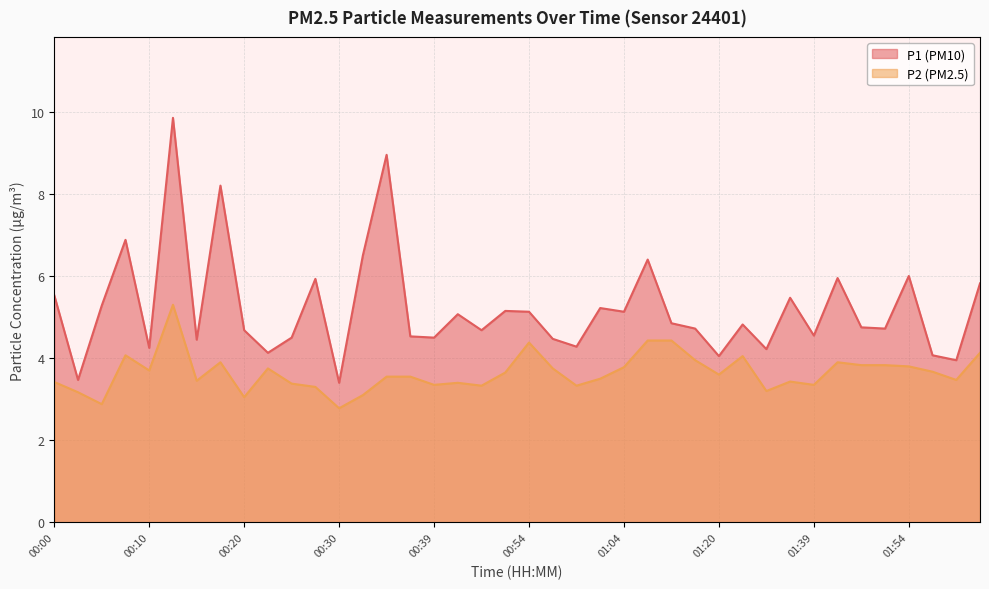

The P1 series shows 4.7 at 01:52. True or false?

True